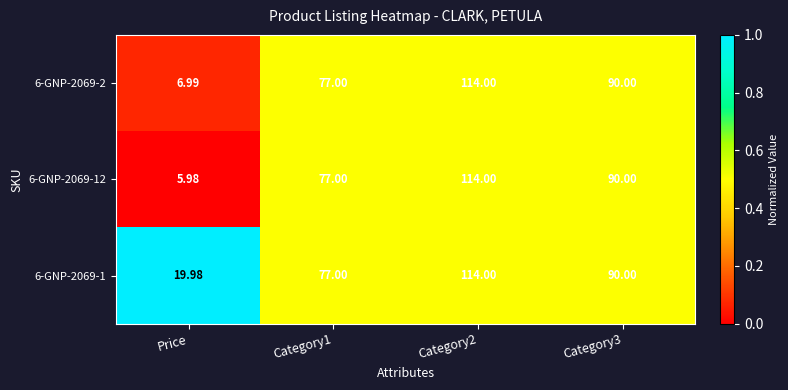

At which label does 6-GNP-2069-1 reach its minimum?

Price